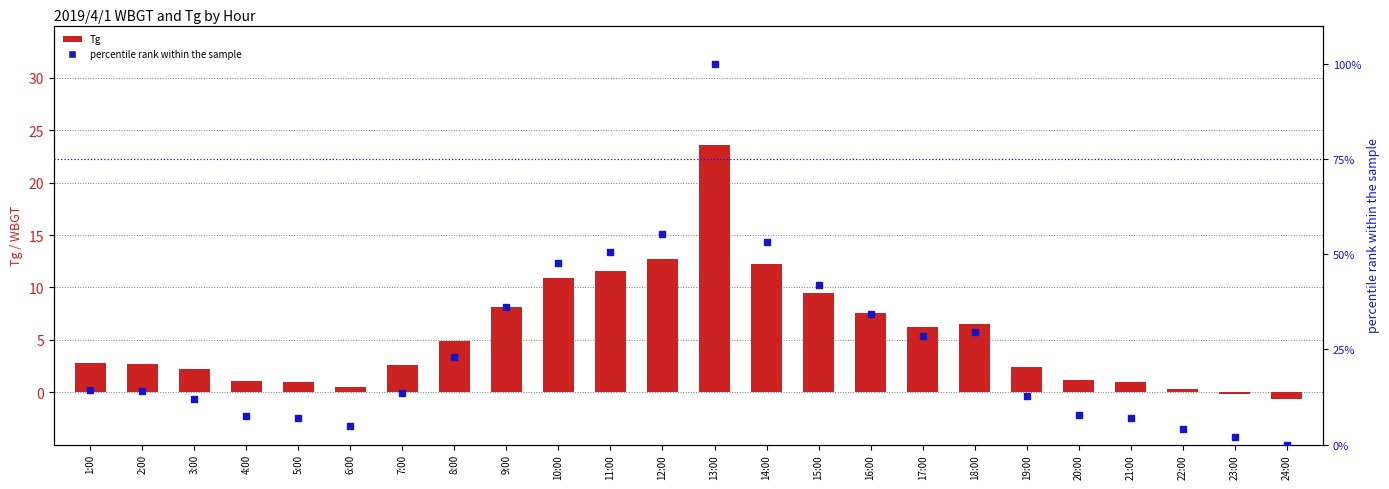

At how many categories does at least one series exceed 29?

9